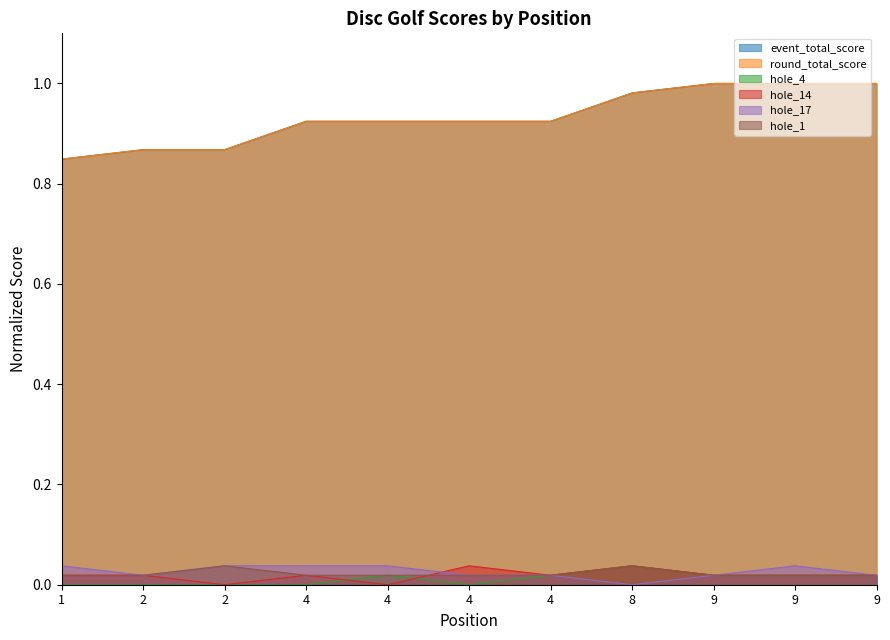

At which category does the chart reach its minimum across all series?

1